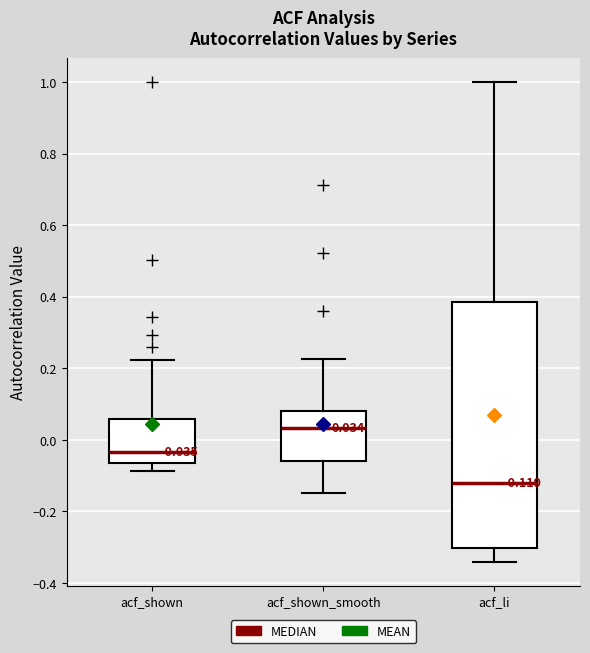

Comparing the boxes themselves (not the whiskers), which one is the tallest?

acf_li